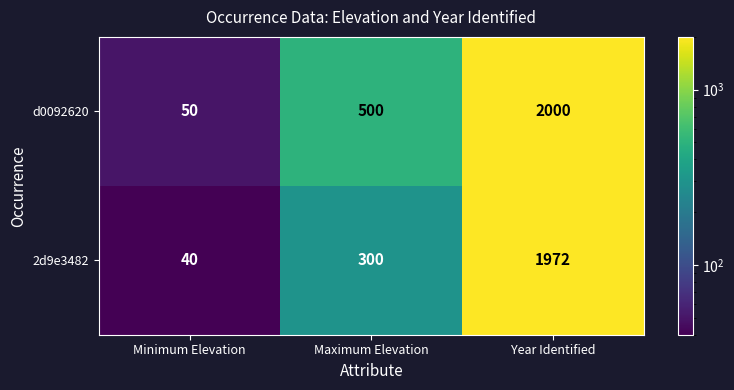

At how many categories does at least one series exceed 186?

2